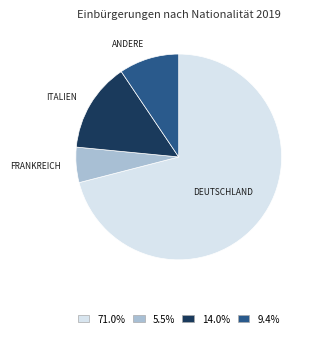

What is the ratio of the value at 9.4% to the value at 14.0%?

0.7